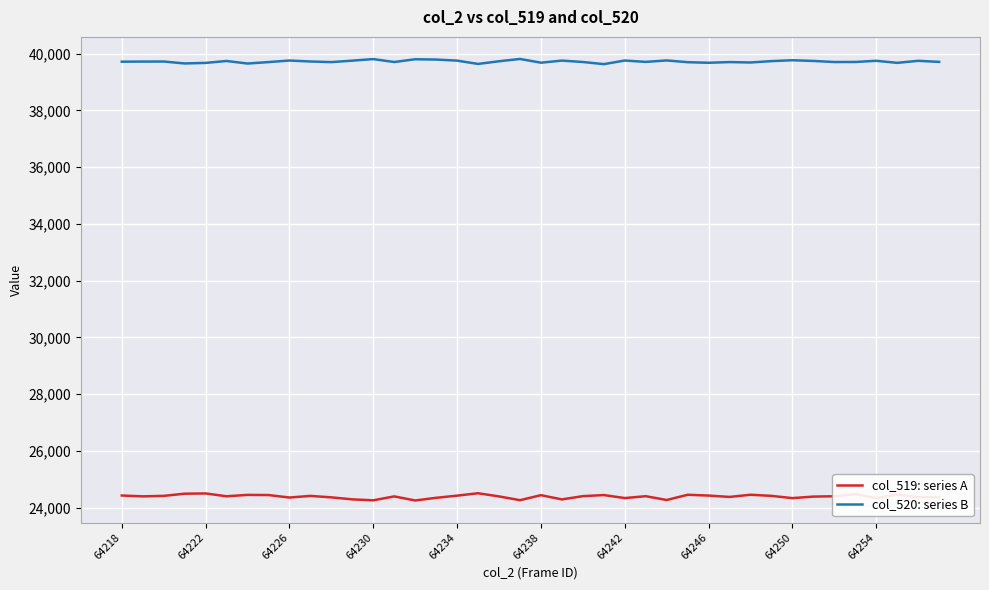

True or false: col_519: series A and col_520: series B cross at least once.

False